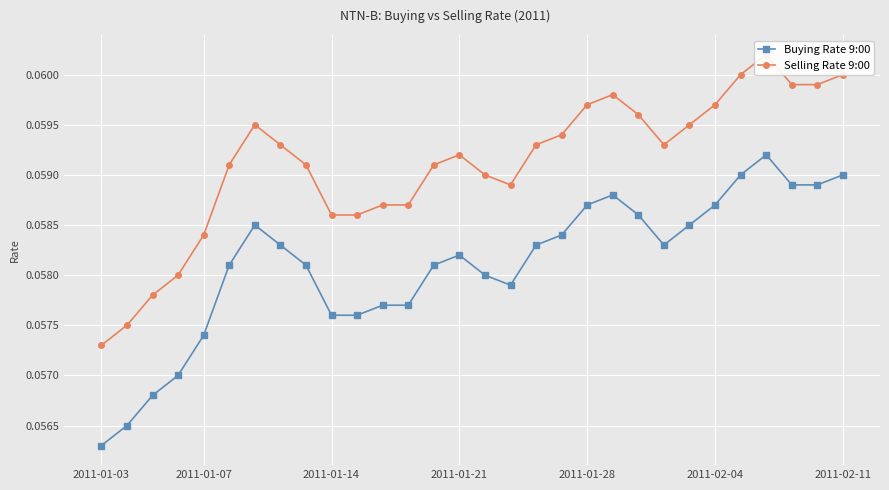

Which series has the largest range (max minus min)?

Buying Rate 9:00